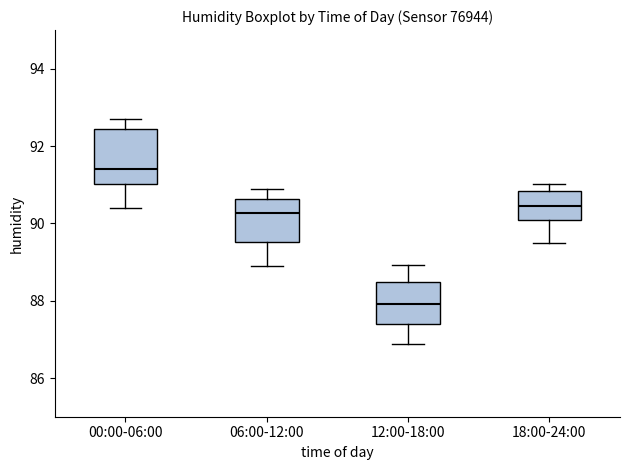

Reading left to right, transcribe this box plot: for each box, give where its median line is, the range the box spans, and where its two whiskers end, as read against the y-axis. The values are not printed on the chart, so give them approximately, as read against the axis.

00:00-06:00: median 91.4, box 91.0 to 92.4, whiskers 90.4 to 92.6
06:00-12:00: median 90.2, box 89.6 to 90.6, whiskers 89.0 to 91.0
12:00-18:00: median 88.0, box 87.4 to 88.4, whiskers 86.8 to 89.0
18:00-24:00: median 90.4, box 90.2 to 90.8, whiskers 89.6 to 91.0